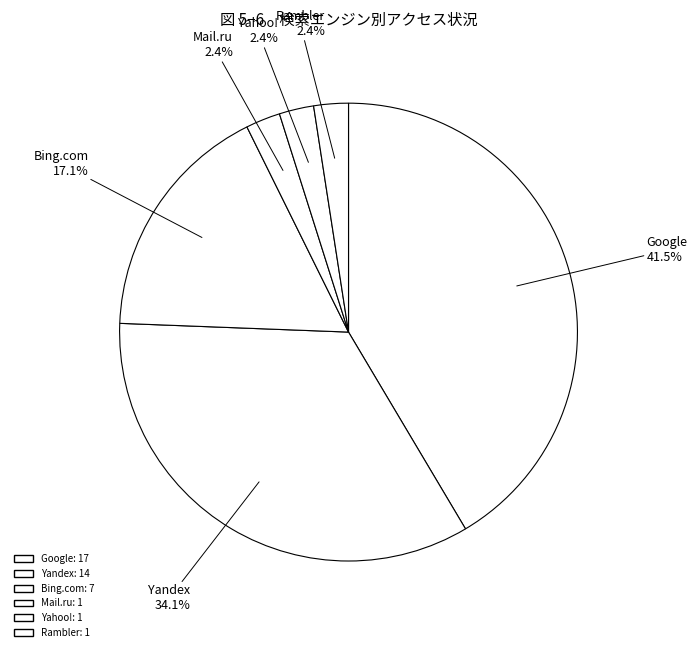

How many segments does this pie chart have?

6